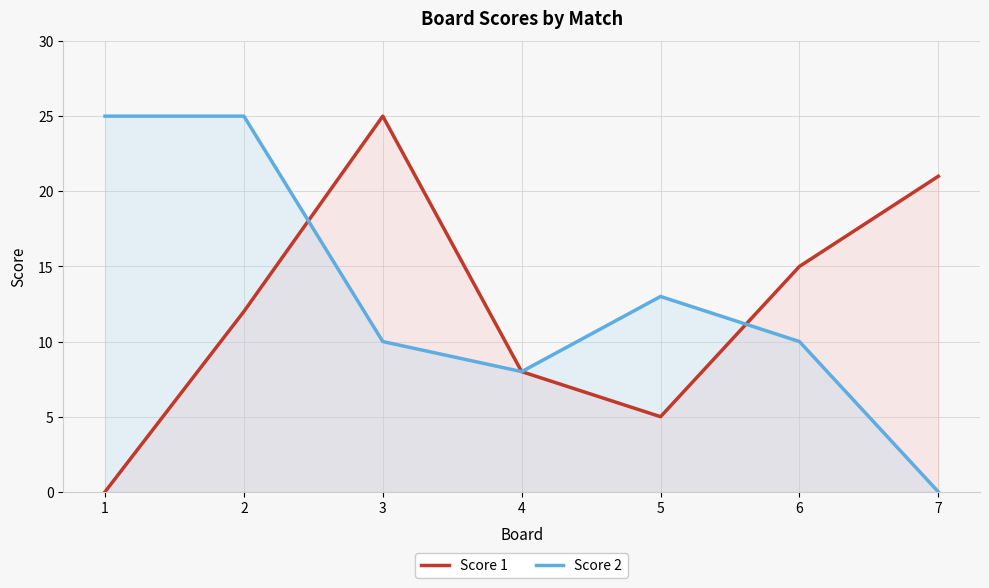

What value does the Score 1 series have at 4?

8